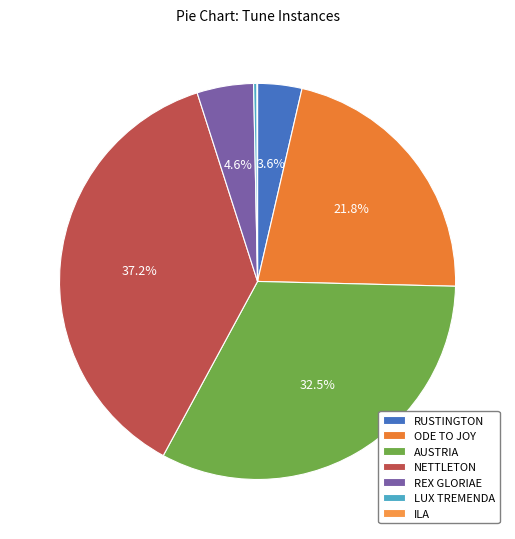

Which has a higher value, RUSTINGTON or ODE TO JOY?

ODE TO JOY